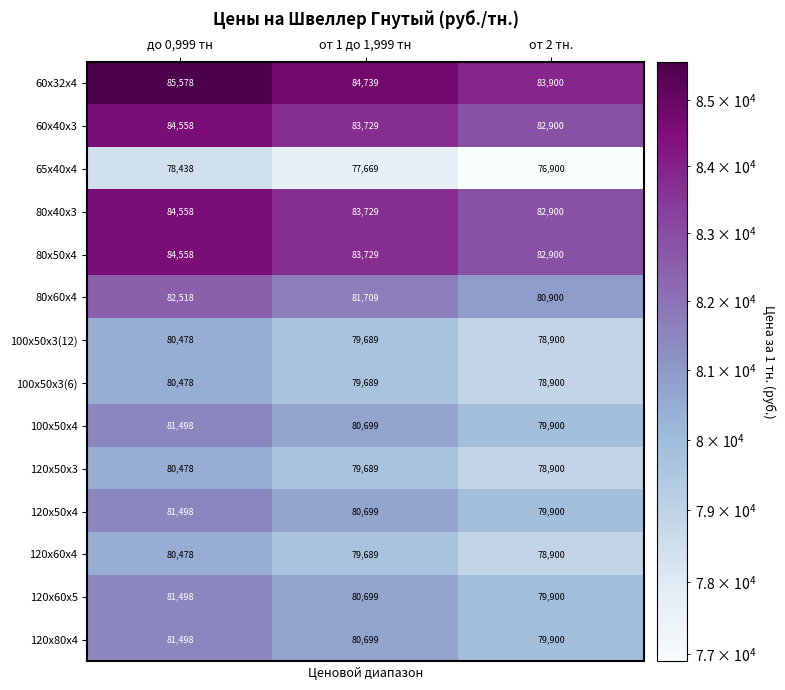

True or false: 60x32x4 has a value of 83900 at от 2 тн..

True